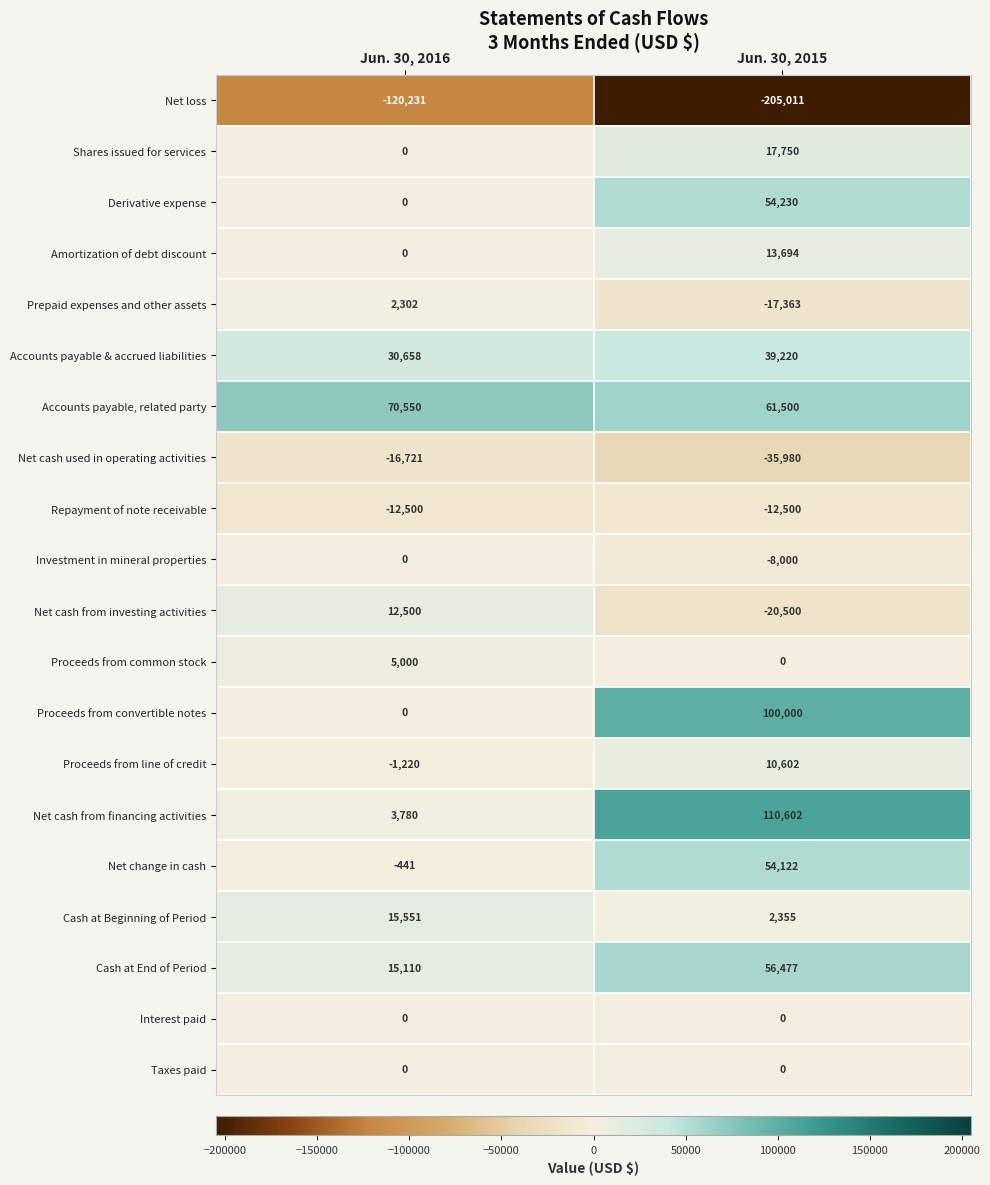

At which category is the sum across all series the highest?

Jun. 30, 2015